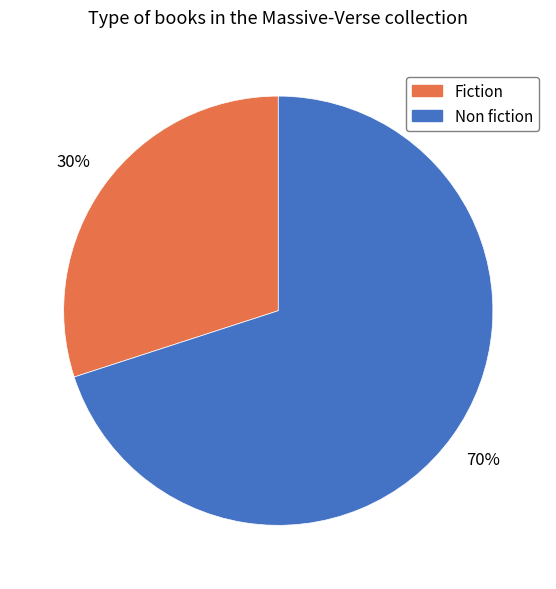

The Fiction slice represents 30% of the pie. True or false?

True